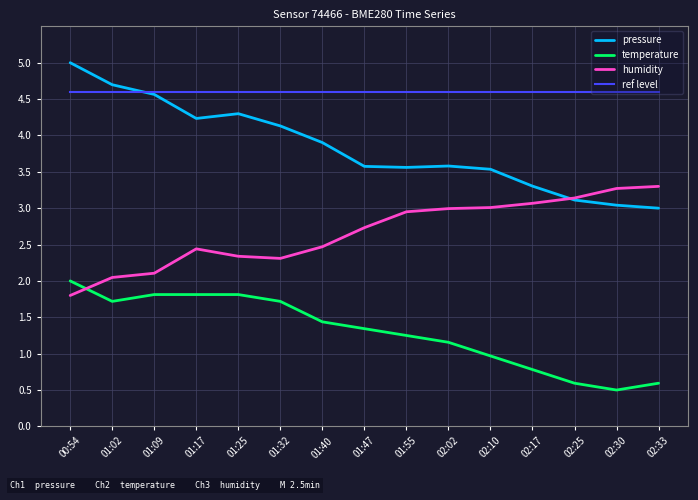

What value does the ref level series have at 02:17?

4.6